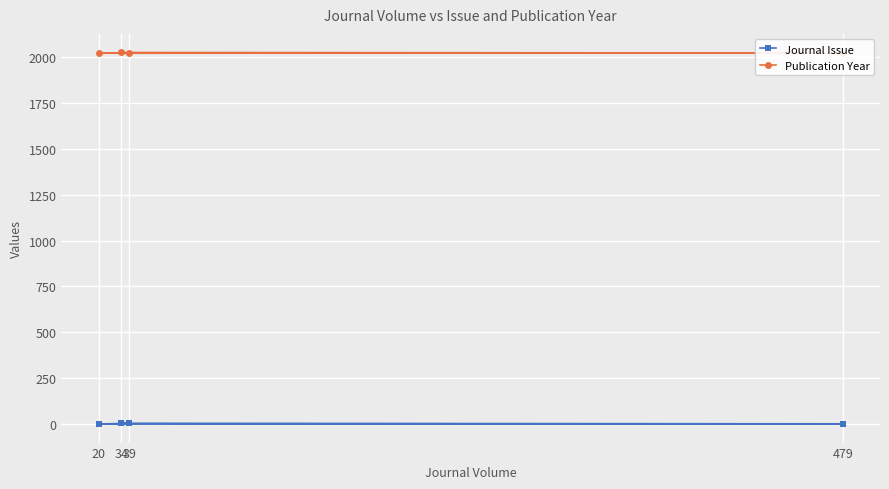

Reading left to right, what are all the values shown in this chart?

Journal Issue: 39=5	20=1	479=2	34=5
Publication Year: 39=2021	20=2020	479=2021	34=2024